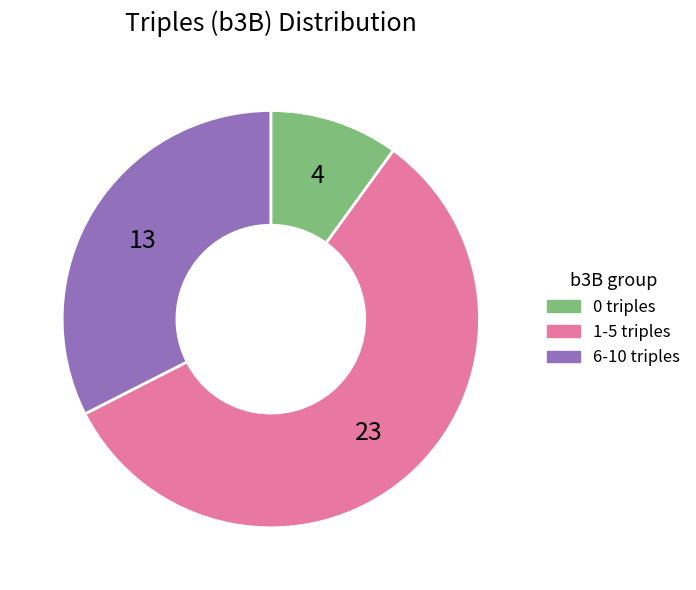

Is there a majority slice in this chart?

Yes